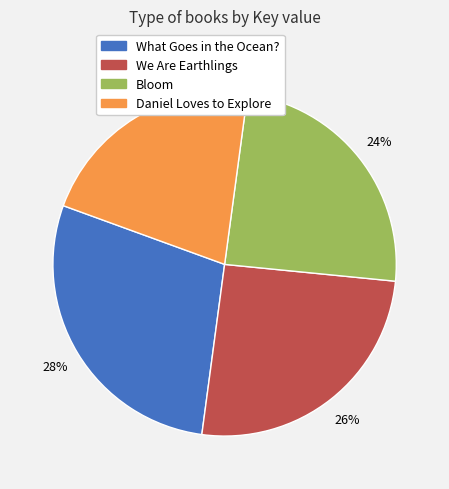

What percentage is the Daniel Loves to Explore slice, to the nearest percent?

22%